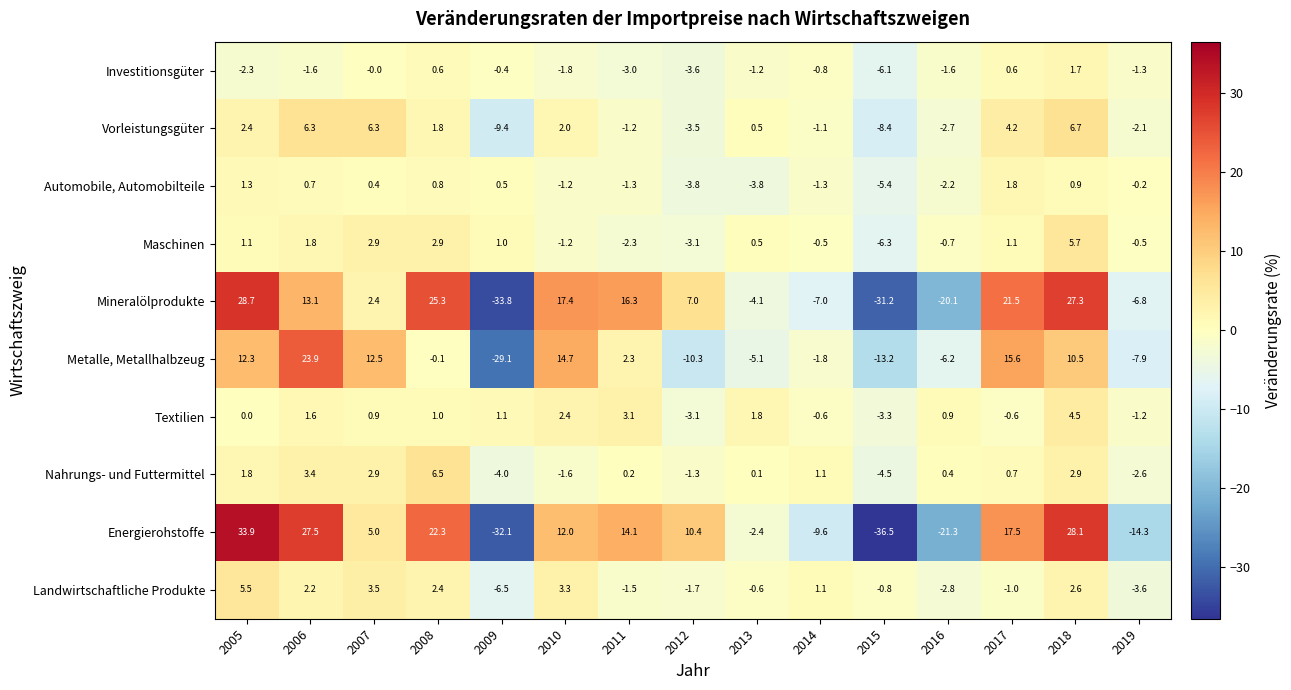

What is the sum of all Metalle, Metallhalbzeug values?

18.1